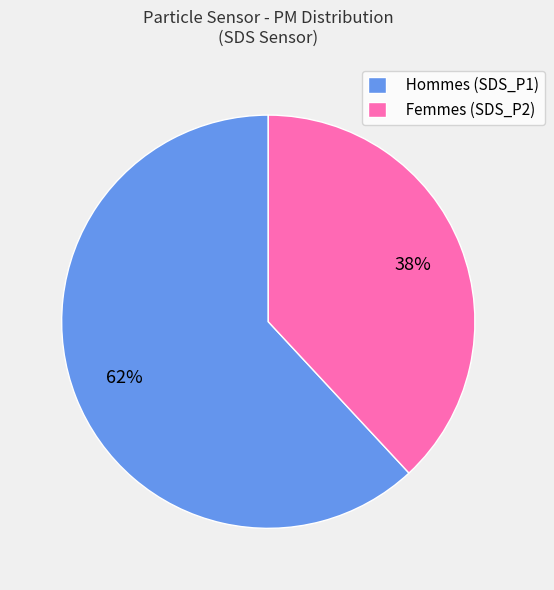

To the nearest percent, what portion does Hommes (SDS_P1) represent?

62%